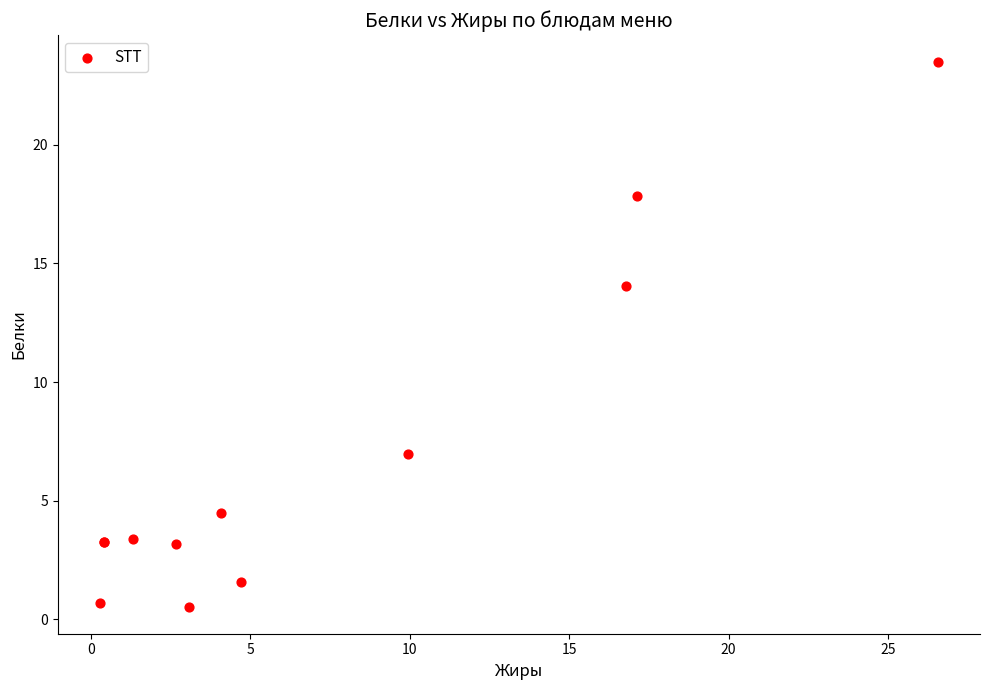

What Y value in the scatter plot is closest to 12?

14.1